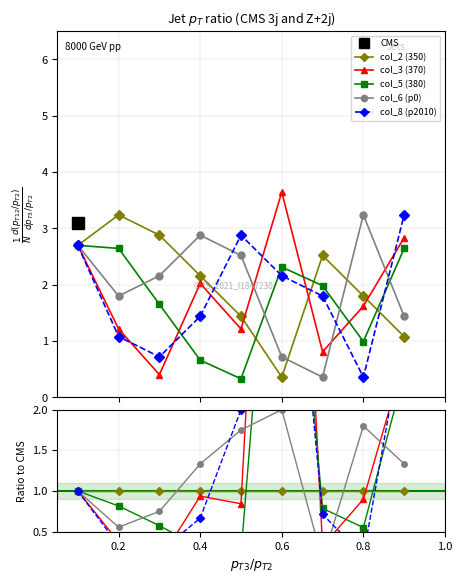

True or false: col_2 (350) and col_5 (380) cross at least once.

True